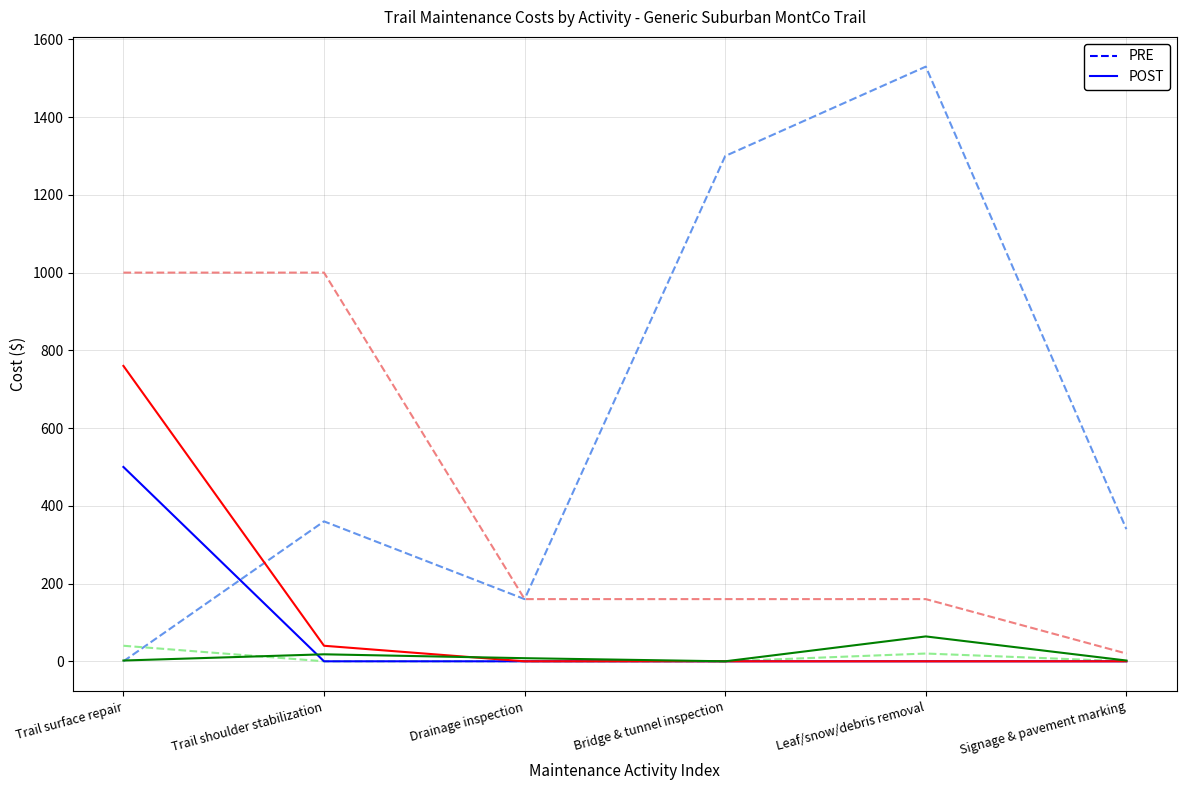

What position from the left is Leaf/snow/debris removal?

5